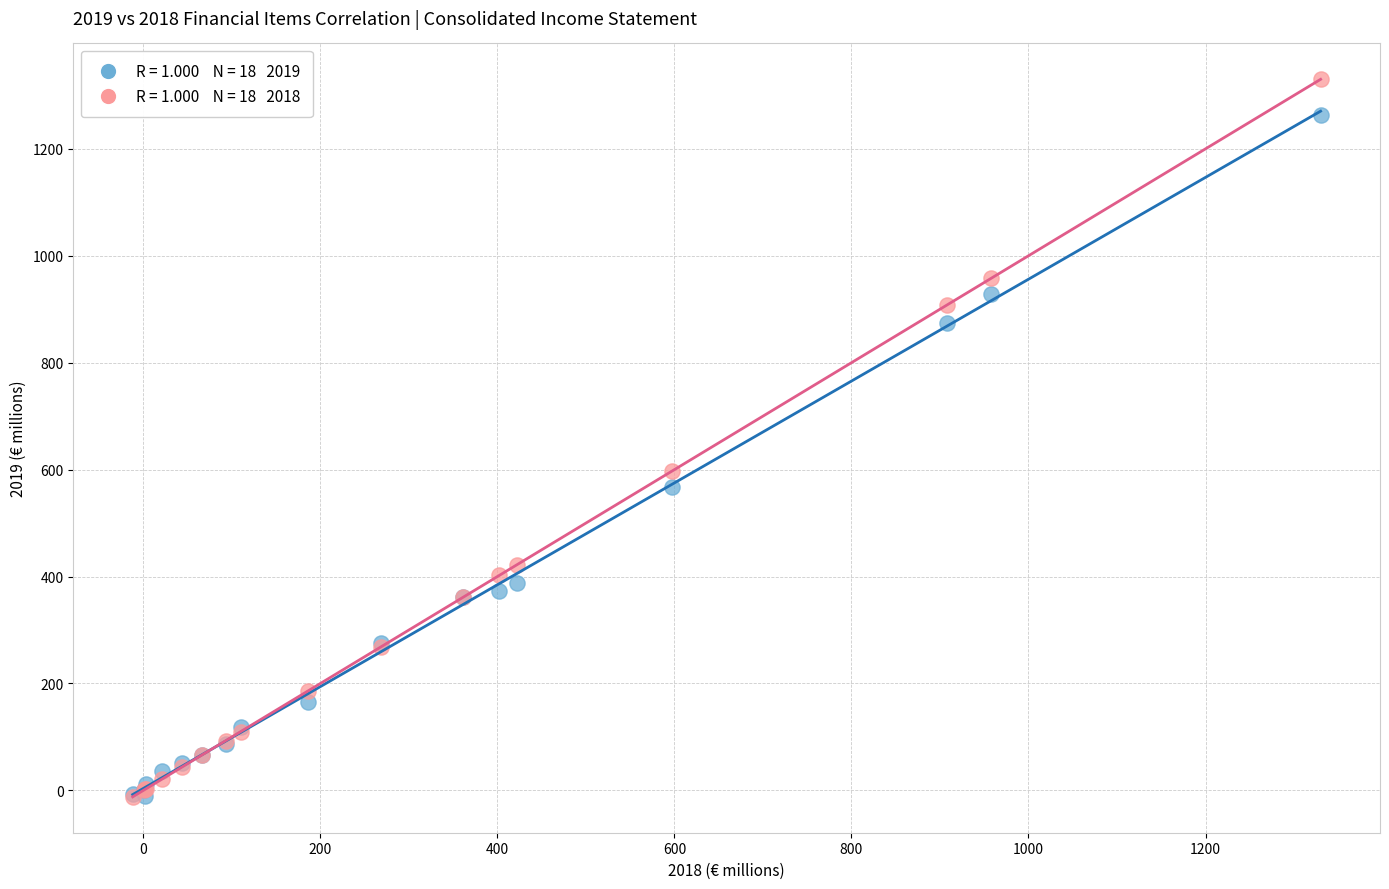

Across all series, what Y value is closest to 659?

597